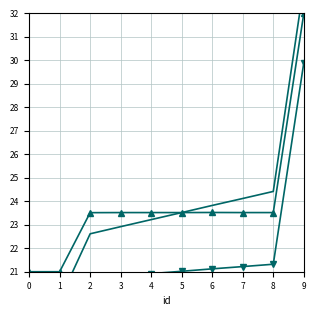

Which series has the widest spread of values?

work_id_v2